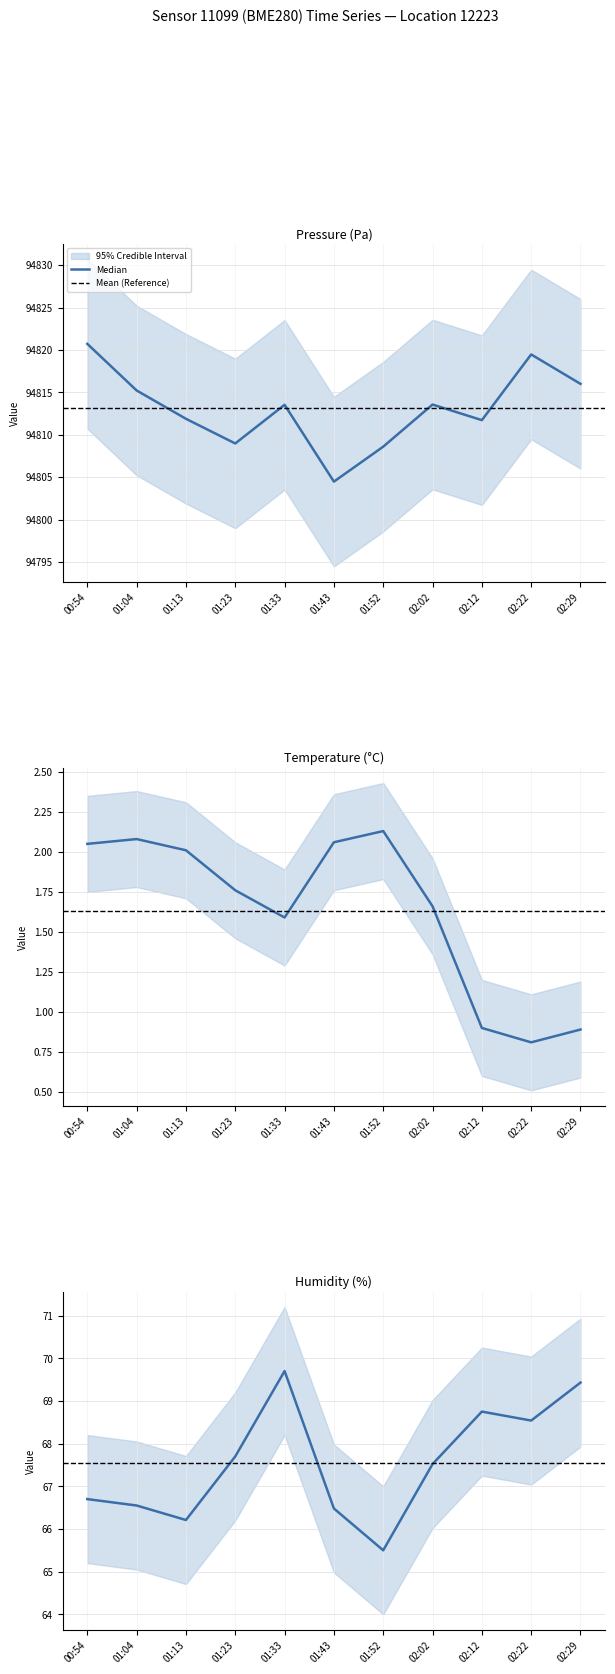

Where is the first local maximum for temperature?

01:04